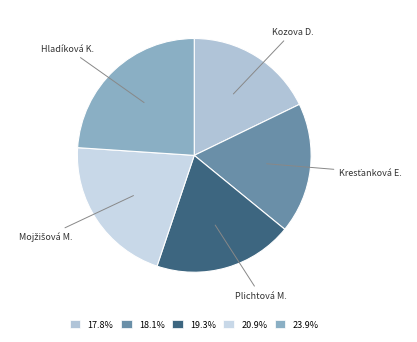

Does Kozova D. account for over 50% of the chart?

No